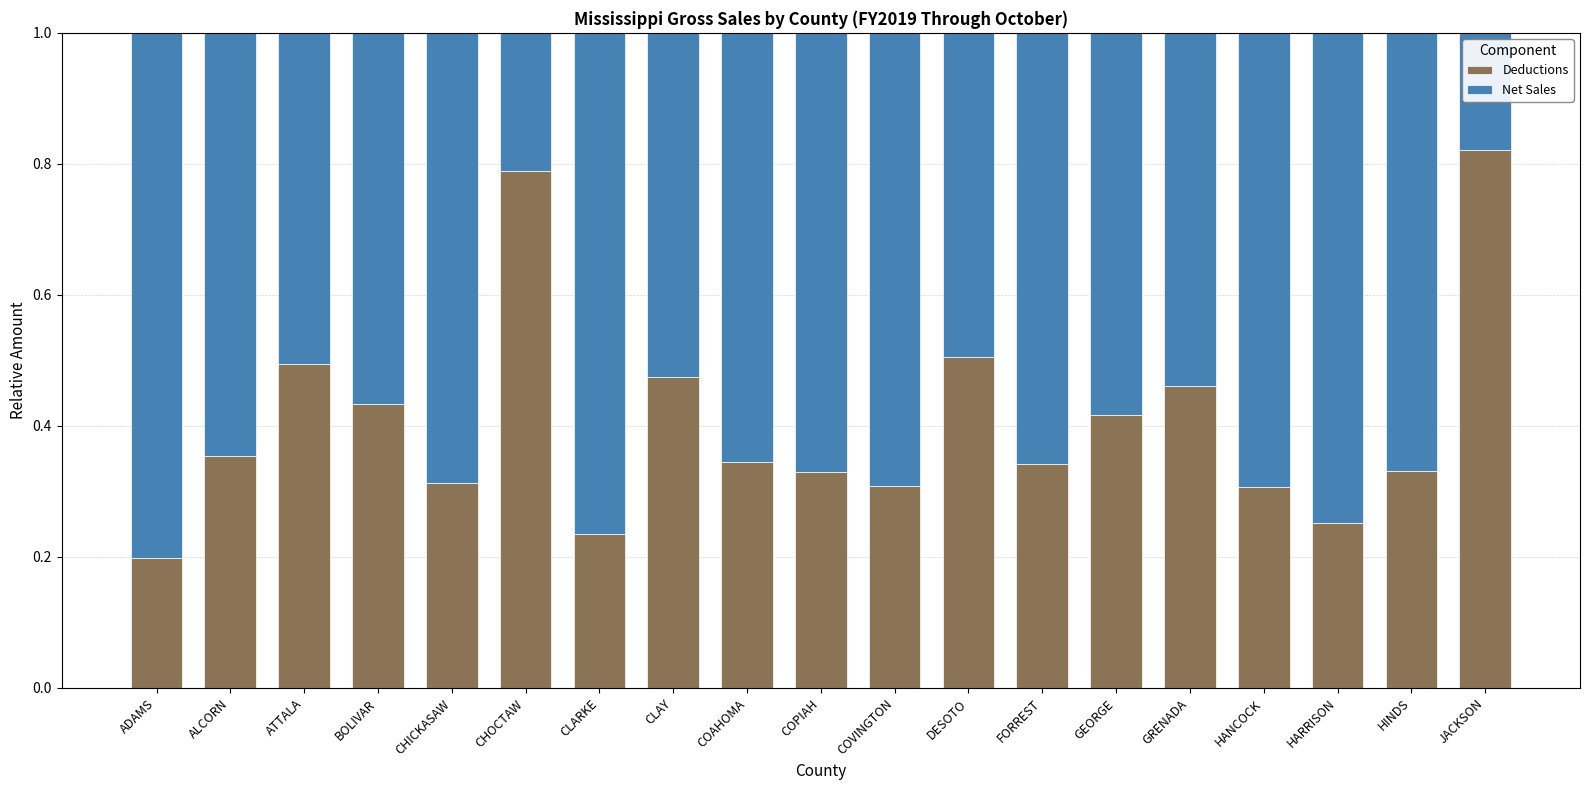

At which label does Deductions reach its peak?

JACKSON